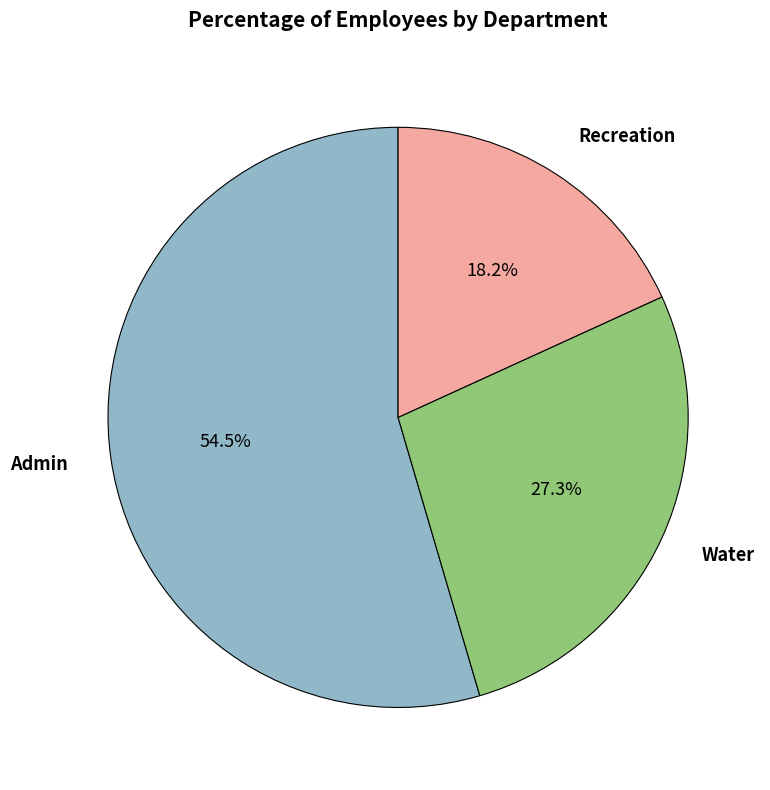

What is the ratio of the value at Admin to the value at Water?

2.0